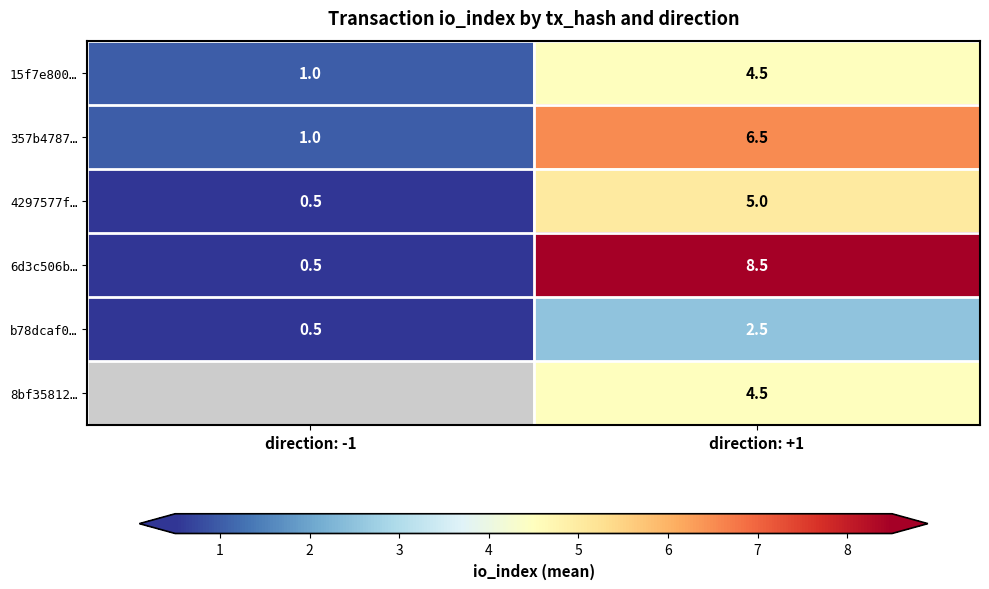

What is the difference between the b78dcaf0… values at direction: +1 and direction: -1?

2.0